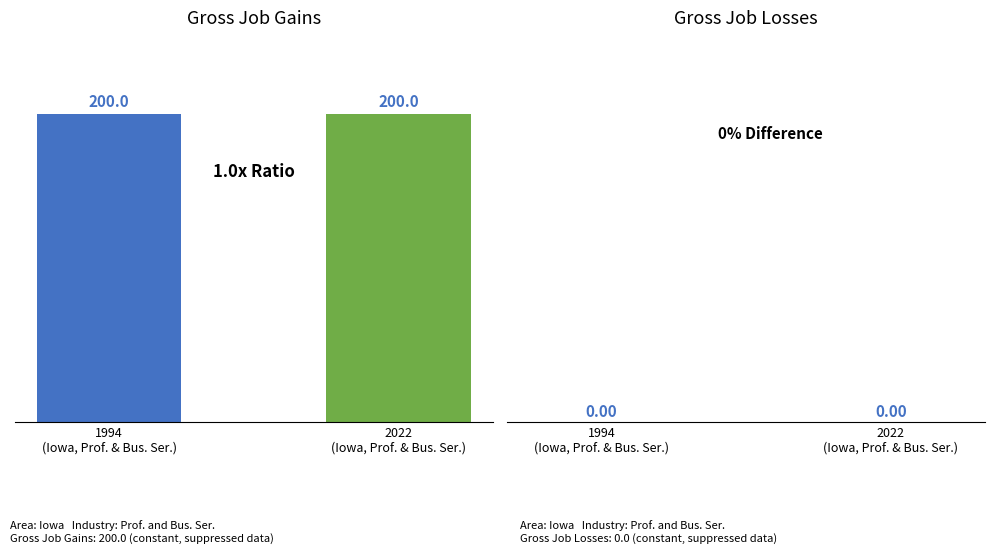

What are all the series names shown in the legend?

Gross job gains, Gross job losses